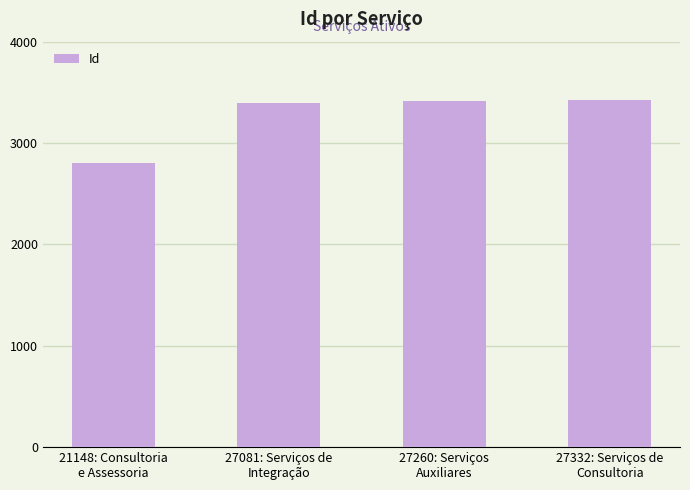

What position from the right is 27260: Serviços
Auxiliares?

2